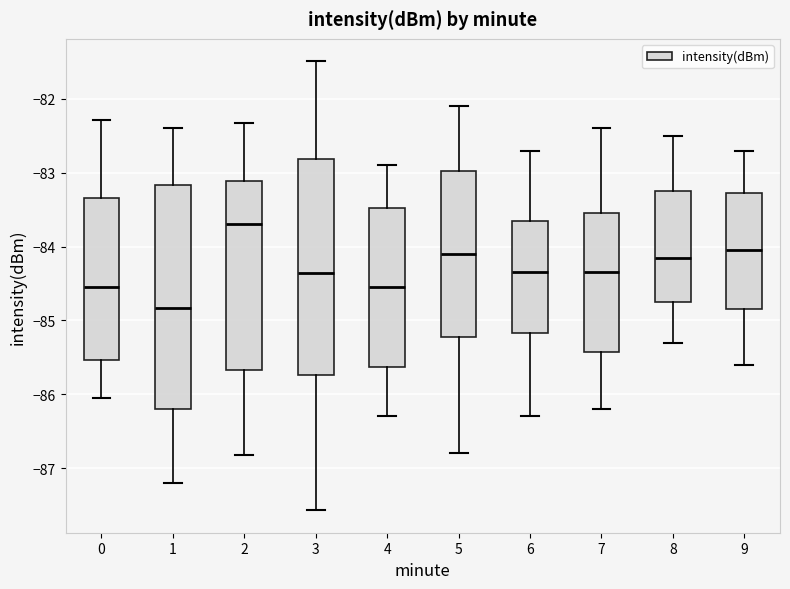

Reading left to right, read every box against the y-axis: the position of its median line, the range the box covers, and the ends of its whiskers. The values are not printed on the chart, so give them approximately, as read against the axis.

0: median -84.5, box -85.5 to -83.3, whiskers -86.0 to -82.3
1: median -84.8, box -86.2 to -83.2, whiskers -87.2 to -82.4
2: median -83.7, box -85.7 to -83.1, whiskers -86.8 to -82.3
3: median -84.4, box -85.7 to -82.8, whiskers -87.6 to -81.5
4: median -84.5, box -85.6 to -83.5, whiskers -86.3 to -82.9
5: median -84.1, box -85.2 to -83.0, whiskers -86.8 to -82.1
6: median -84.3, box -85.2 to -83.6, whiskers -86.3 to -82.7
7: median -84.3, box -85.4 to -83.5, whiskers -86.2 to -82.4
8: median -84.1, box -84.7 to -83.2, whiskers -85.3 to -82.5
9: median -84.0, box -84.8 to -83.3, whiskers -85.6 to -82.7